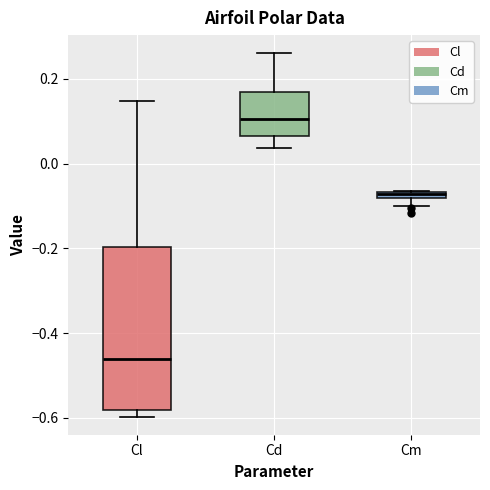

Where does the upper whisker of the box for Cl end on the y-axis? The values are not printed on the chart, so give them approximately, as read against the axis.

0.14